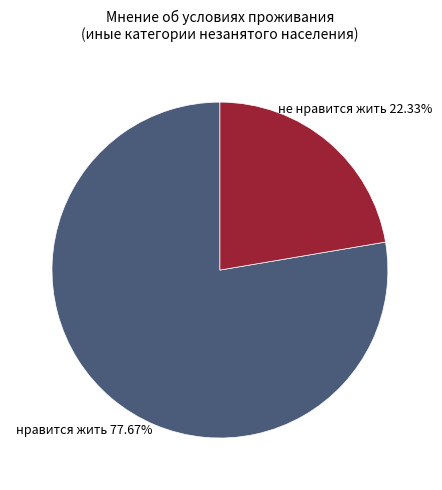

What is the smallest slice in the pie chart?

не нравится жить